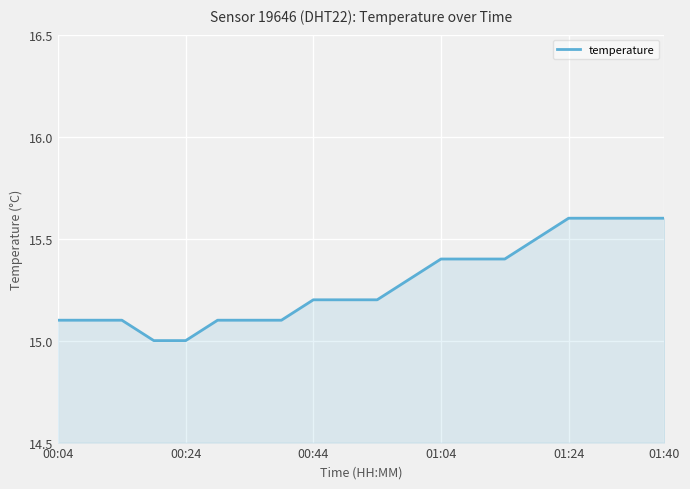

What is the difference between the second highest and second lowest values?

0.6